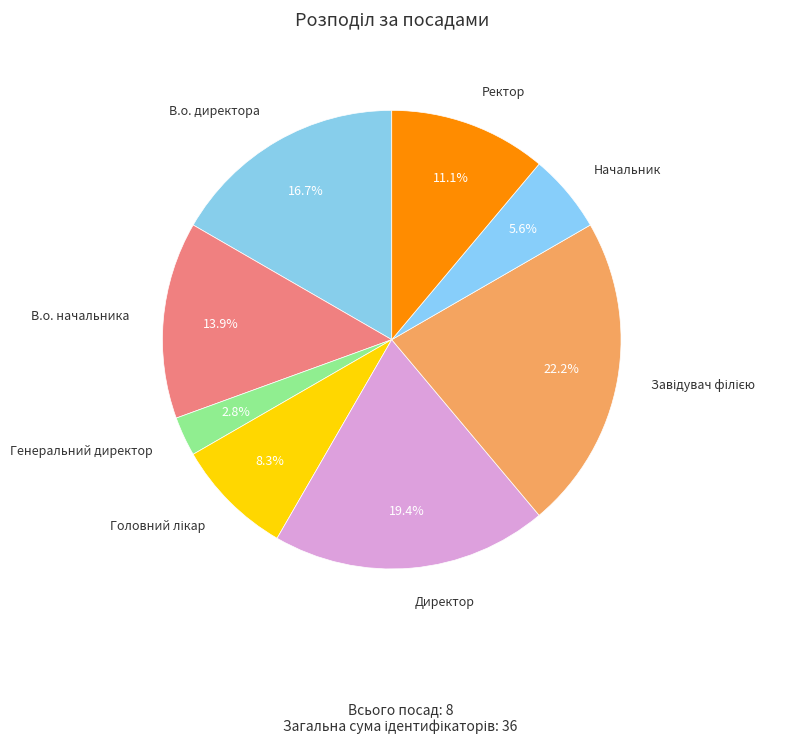

To the nearest percent, what is the average slice percentage?

12%